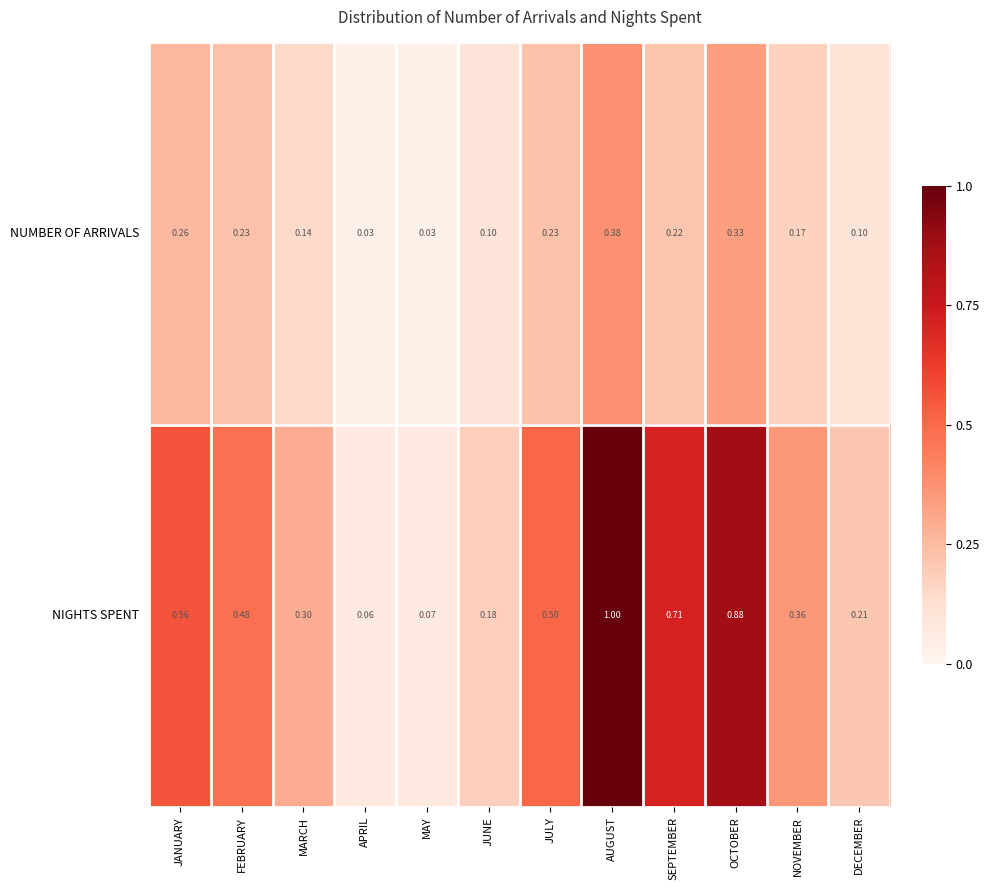

Which label corresponds to the largest value in the chart?

AUGUST